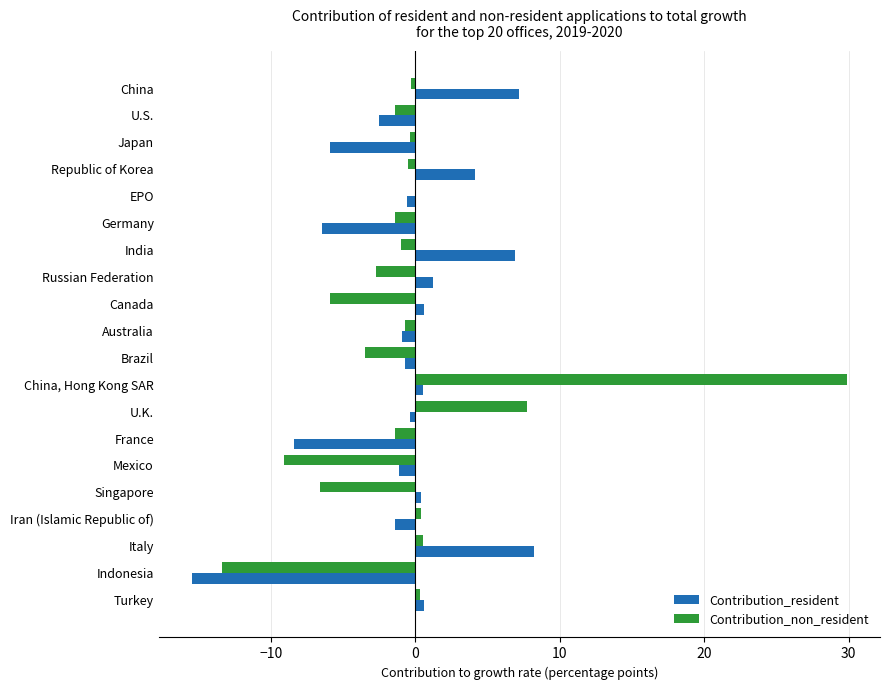

What is the highest value of the Contribution_resident series?

8.2